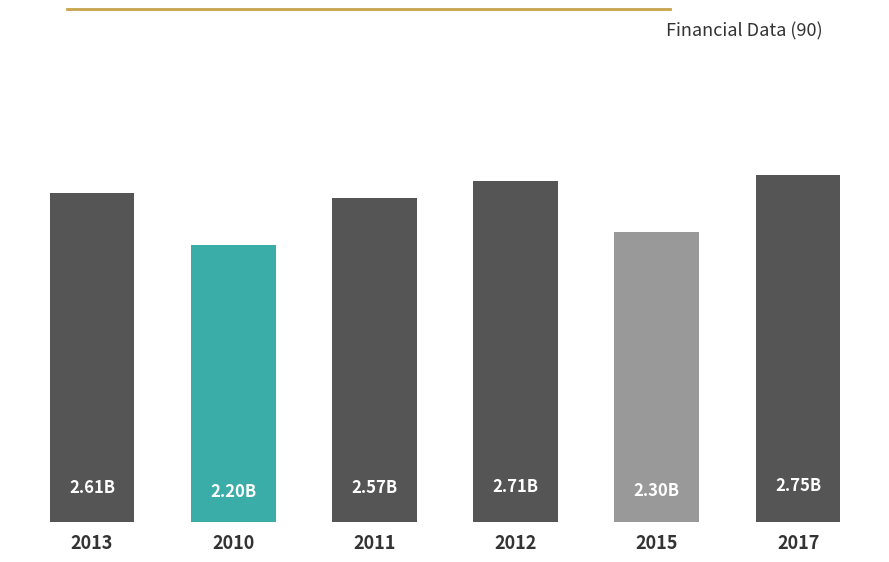

Rank the categories by value from lowest to highest.

2010, 2015, 2011, 2013, 2012, 2017